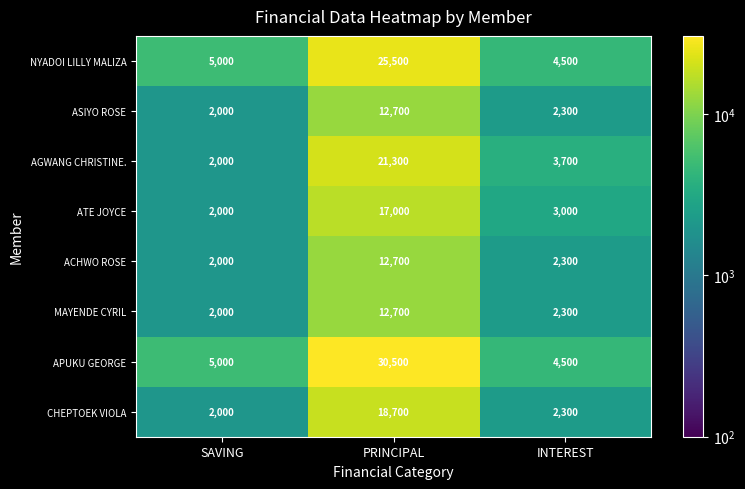

Reading left to right, transcribe all the data shown in this chart.

NYADOI LILLY MALIZA: SAVING=5000	PRINCIPAL=25500	INTEREST=4500
ASIYO ROSE: SAVING=2000	PRINCIPAL=12700	INTEREST=2300
AGWANG CHRISTINE.: SAVING=2000	PRINCIPAL=21300	INTEREST=3700
ATE JOYCE: SAVING=2000	PRINCIPAL=17000	INTEREST=3000
ACHWO ROSE: SAVING=2000	PRINCIPAL=12700	INTEREST=2300
MAYENDE CYRIL: SAVING=2000	PRINCIPAL=12700	INTEREST=2300
APUKU GEORGE: SAVING=5000	PRINCIPAL=30500	INTEREST=4500
CHEPTOEK VIOLA: SAVING=2000	PRINCIPAL=18700	INTEREST=2300